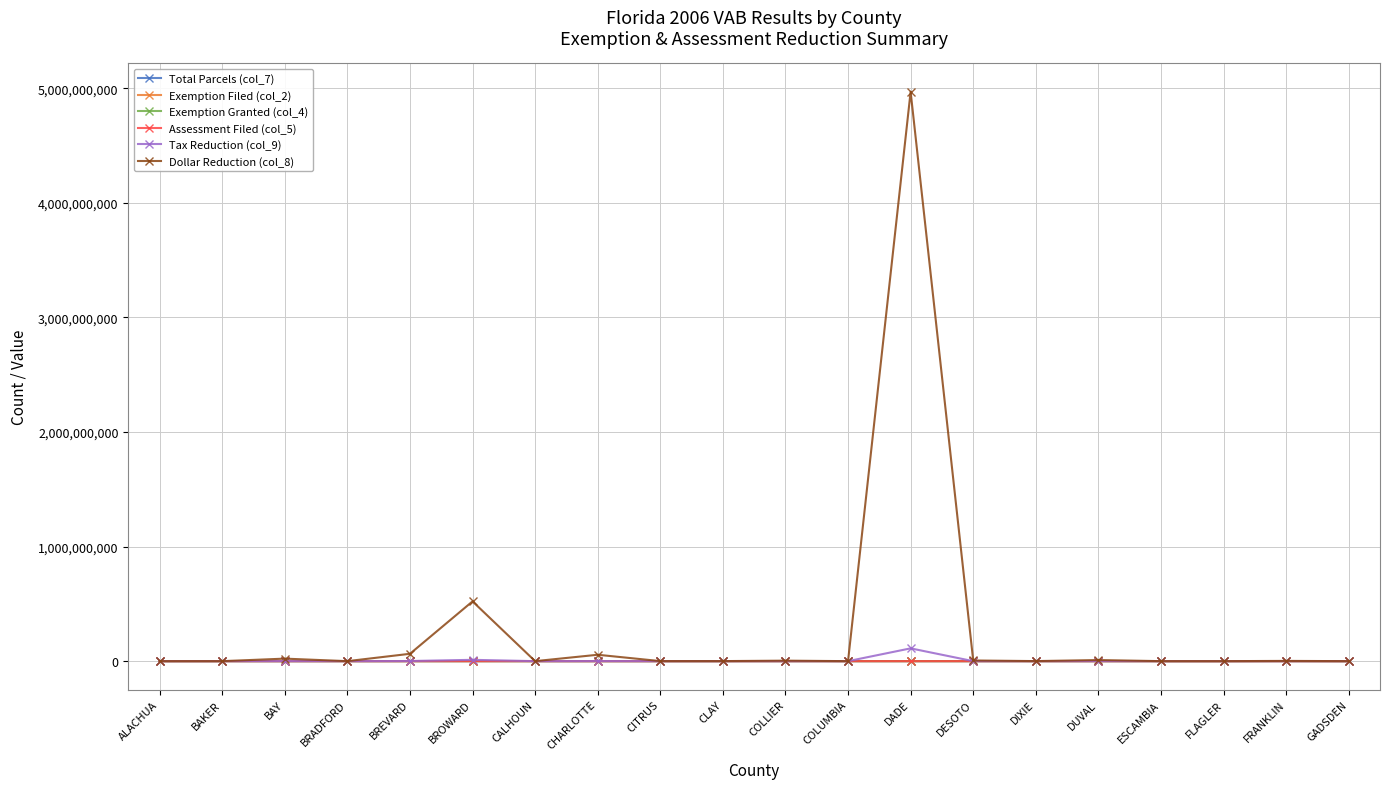

How many values in the Exemption Filed (col_2) series are below 37?

9